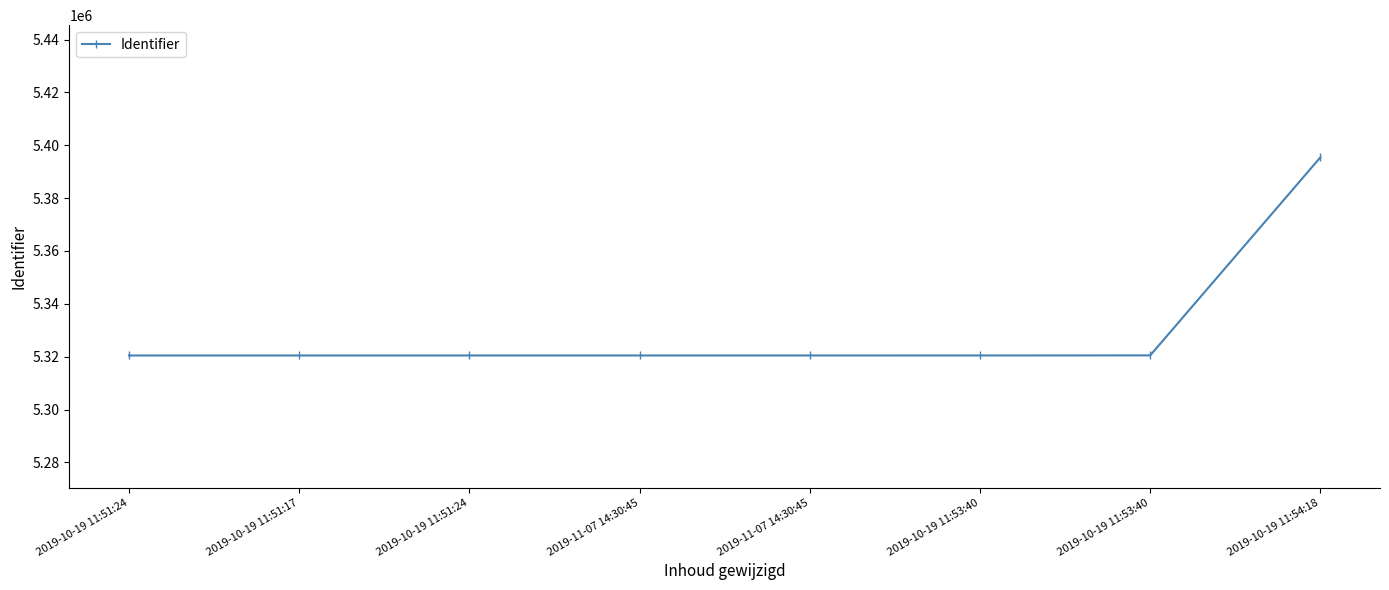

What is the change in value from 2019-11-07 14:30:45 to 2019-10-19 11:53:40?

+3